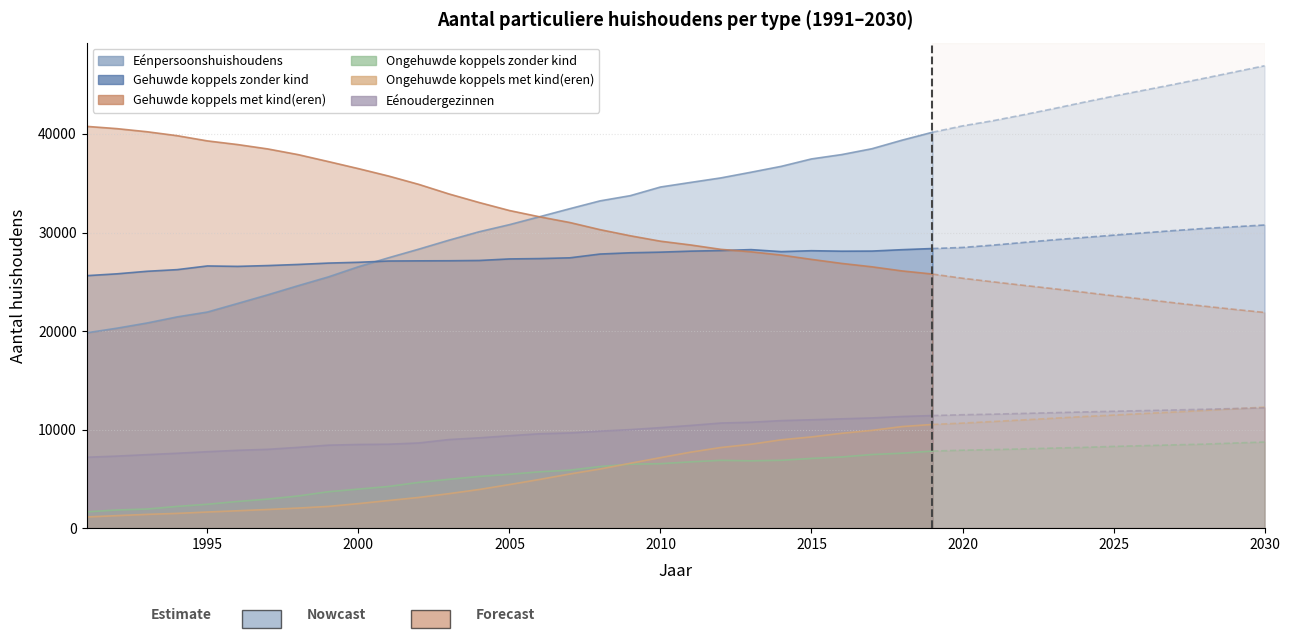

List the labels in order of Gehuwde koppels zonder kind value, largest first.

2030, 2029, 2028, 2027, 2026, 2025, 2024, 2023, 2022, 2021, 2020, 2019, 2013, 2018, 2012, 2015, 2017, 2011, 2016, 2014, 2010, 2009, 2008, 2007, 2006, 2005, 2004, 2003, 2002, 2001, 2000, 1999, 1998, 1997, 1995, 1996, 1994, 1993, 1992, 1991